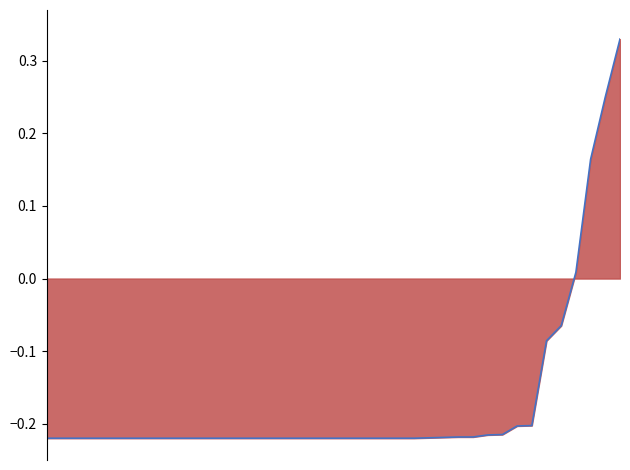

Is it true that the value at 32 is -0.2?

True